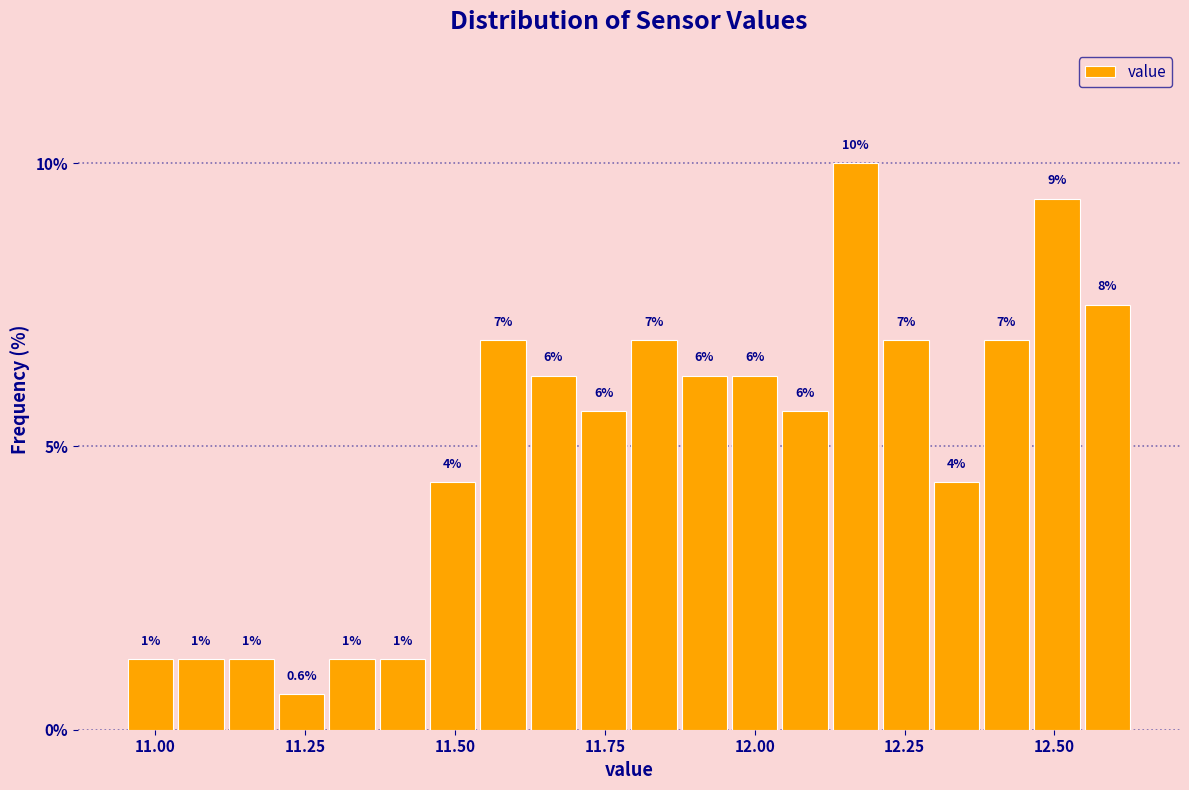

Read against the x-axis, roughly where is the centre of the tallest bar?

12.15